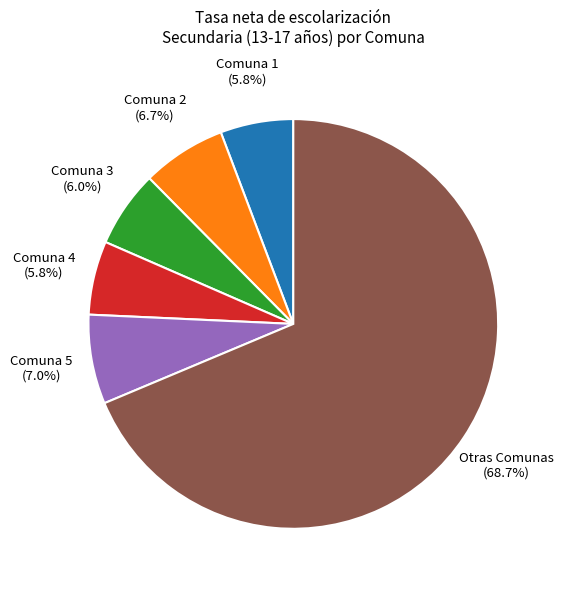

How many slices are in this pie chart?

6